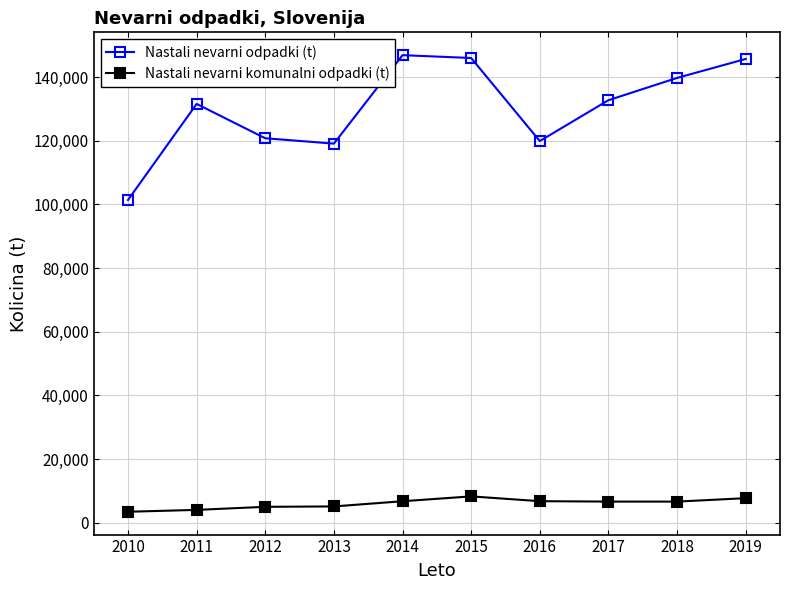

What is the value of the Nastali nevarni odpadki (t) point at the 8th from the left?

132736